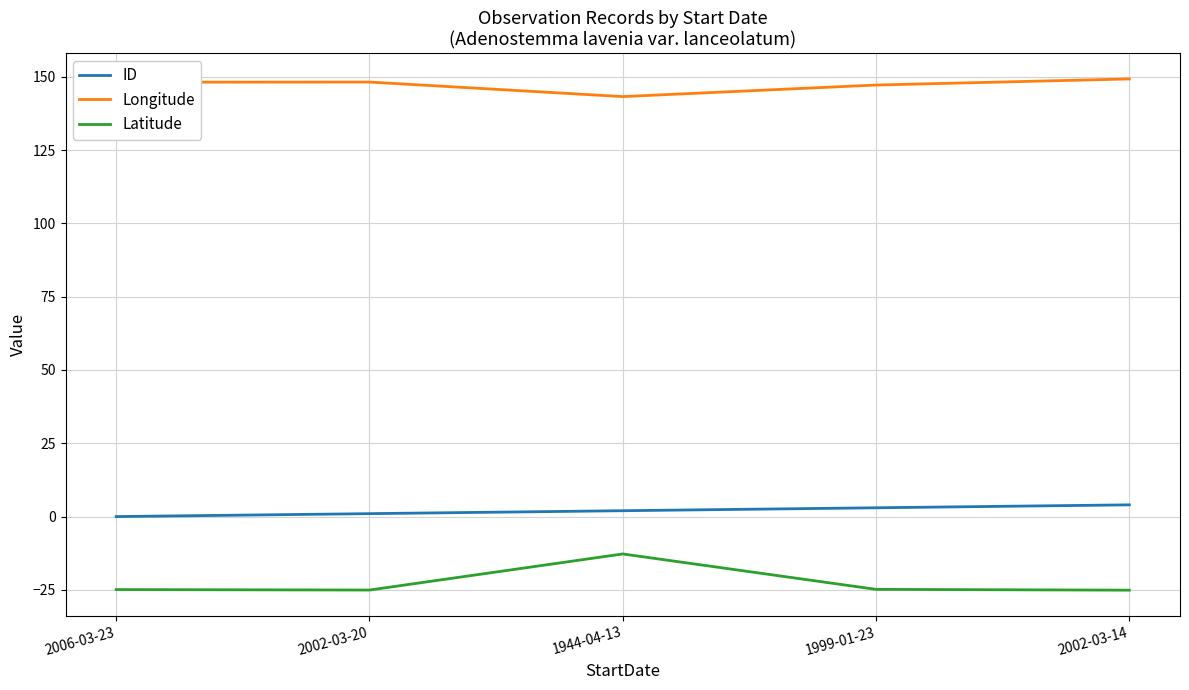

The Latitude series shows -5.8 at 1944-04-13. True or false?

False